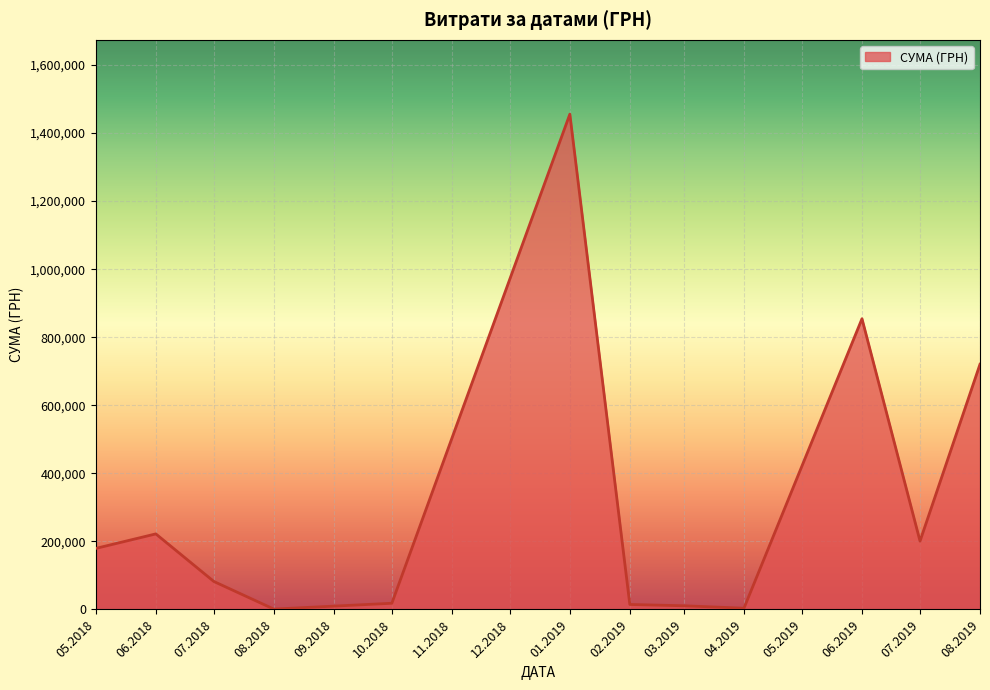

At which category does the chart reach its peak across all series?

01.2019